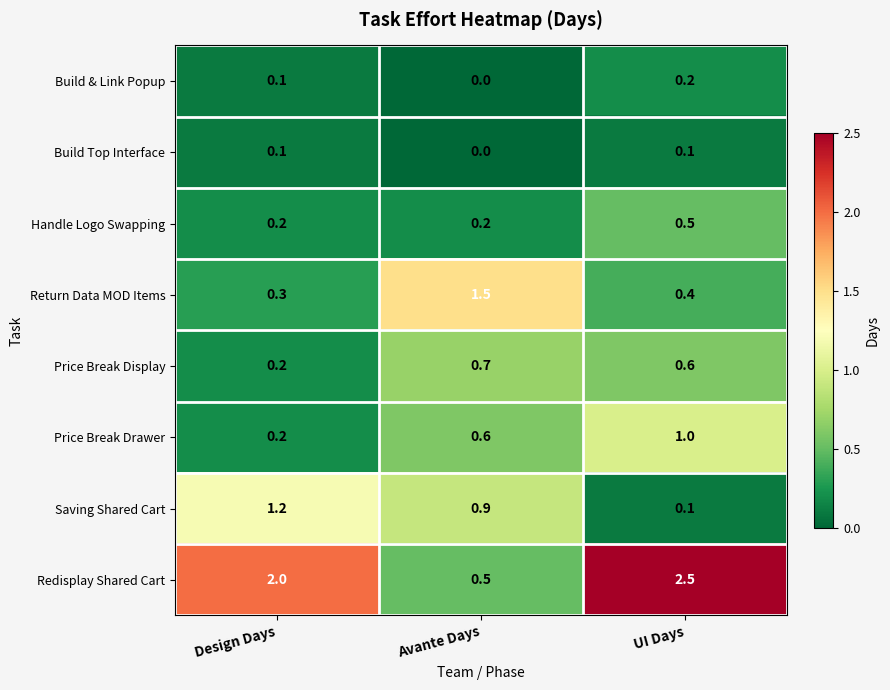

At how many categories does at least one series exceed 0?

3